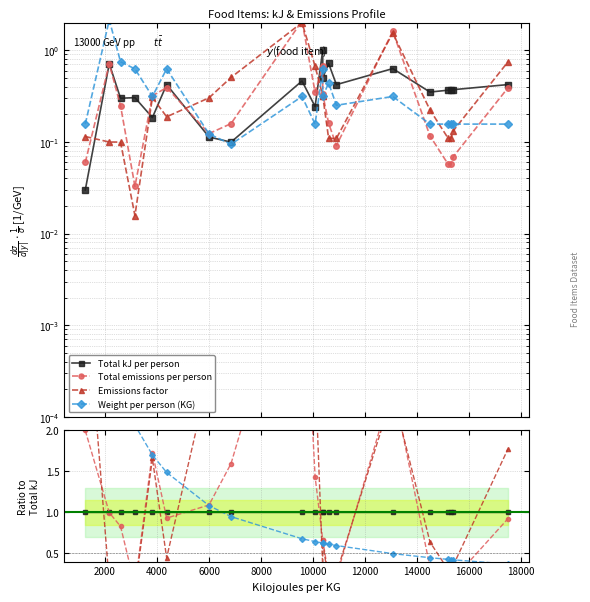

Is it true that Weight per person (KG) equals 0.9 at 11?

False